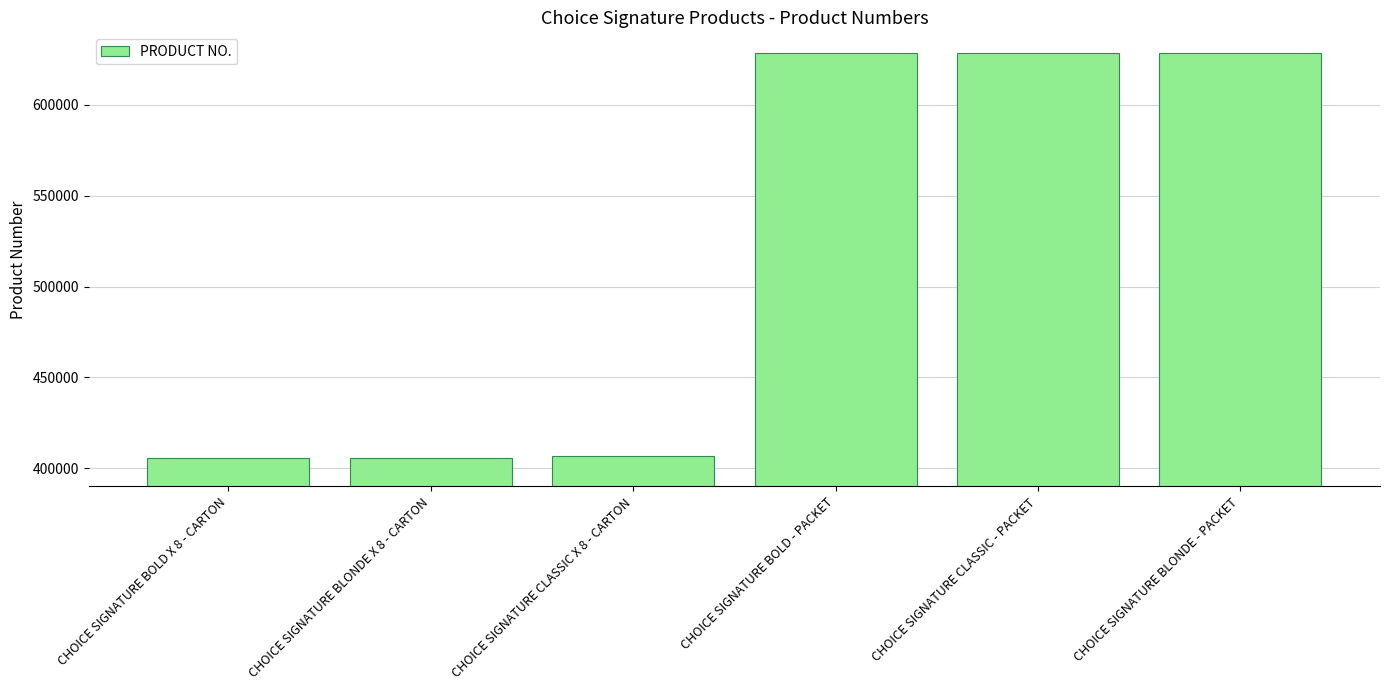

What is the maximum value shown in the chart?

628404